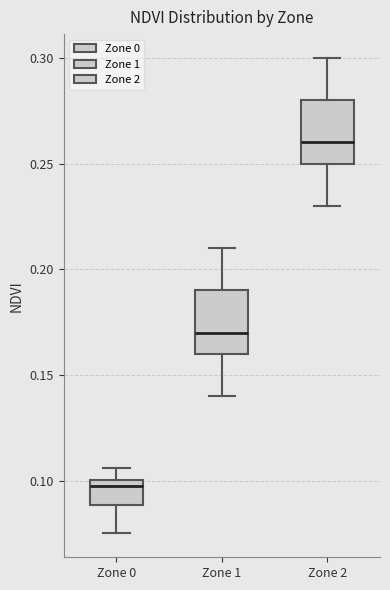

Where does the lower whisker of the box for Zone 1 end on the y-axis? The values are not printed on the chart, so give them approximately, as read against the axis.

0.140